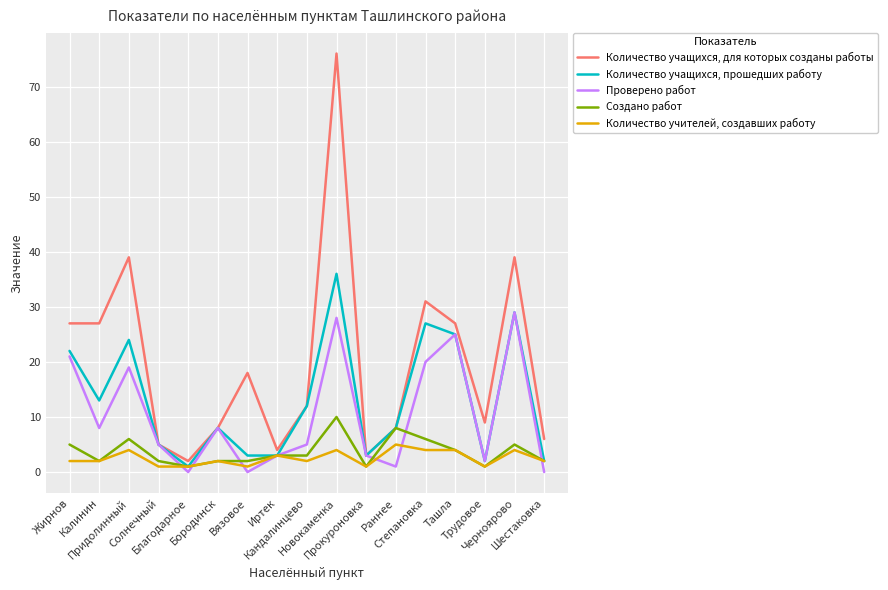

Between Придолинный and Благодарное, which series saw the biggest shift?

Количество учащихся, для которых созданы работы